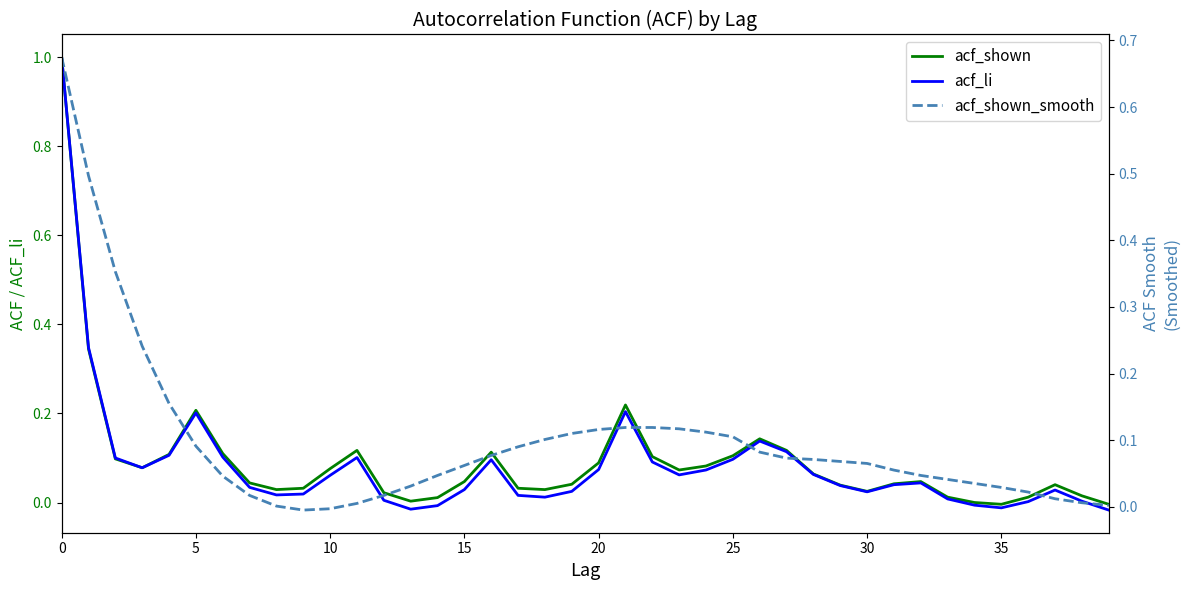

Reading left to right, what are all the values shown in this chart?

acf_shown: 1.0	0.3	0.1	0.1	0.1	0.2	0.1	0.0	0.0	0.0	0.1	0.1	0.0	0.0	0.0	0.0	0.1	0.0	0.0	0.0	0.1	0.2	0.1	0.1	0.1	0.1	0.1	0.1	0.1	0.0	0.0	0.0	0.0	0.0	0.0	-0.0	0.0	0.0	0.0	-0.0
acf_li: 1.0	0.3	0.1	0.1	0.1	0.2	0.1	0.0	0.0	0.0	0.1	0.1	0.0	-0.0	-0.0	0.0	0.1	0.0	0.0	0.0	0.1	0.2	0.1	0.1	0.1	0.1	0.1	0.1	0.1	0.0	0.0	0.0	0.0	0.0	-0.0	-0.0	0.0	0.0	0.0	-0.0
acf_shown_smooth: 0.7	0.5	0.4	0.2	0.2	0.1	0.0	0.0	0.0	-0.0	-0.0	0.0	0.0	0.0	0.0	0.1	0.1	0.1	0.1	0.1	0.1	0.1	0.1	0.1	0.1	0.1	0.1	0.1	0.1	0.1	0.1	0.1	0.0	0.0	0.0	0.0	0.0	0.0	0.0	0.0